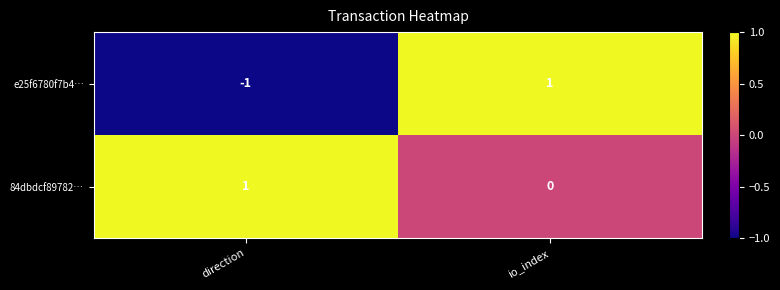

At io_index, list the series in order from largest to smallest.

e25f6780f7b4…, 84dbdcf89782…